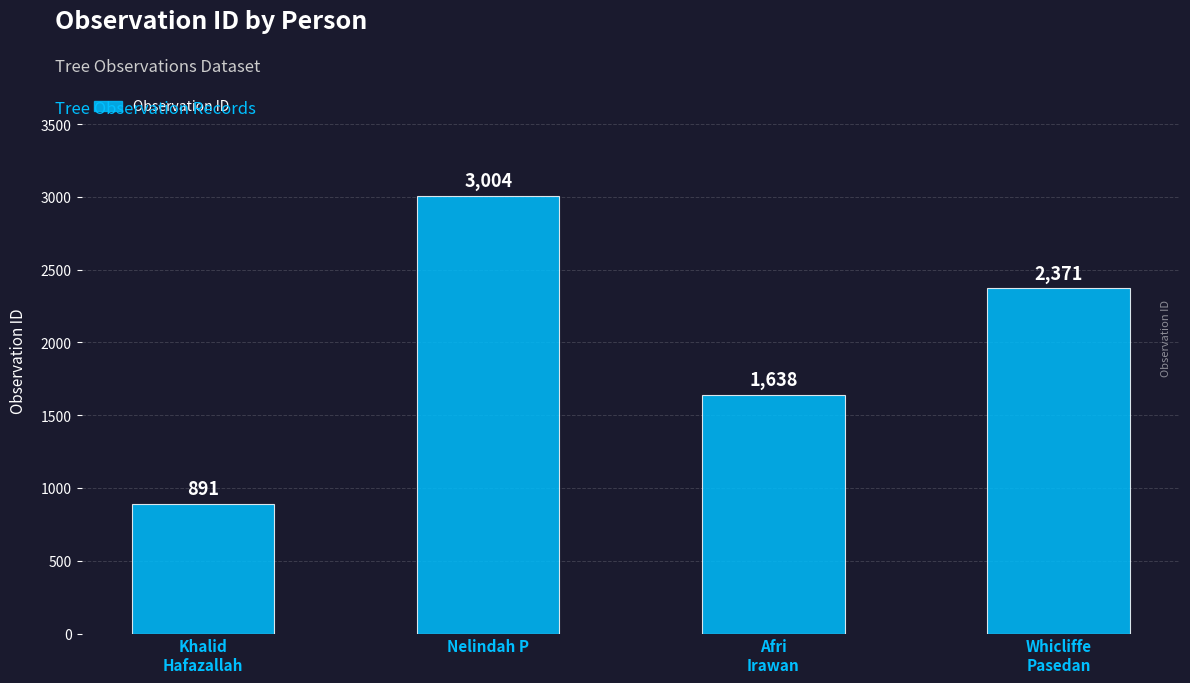

The chart shows a value of 2371 at Whicliffe
Pasedan. True or false?

True